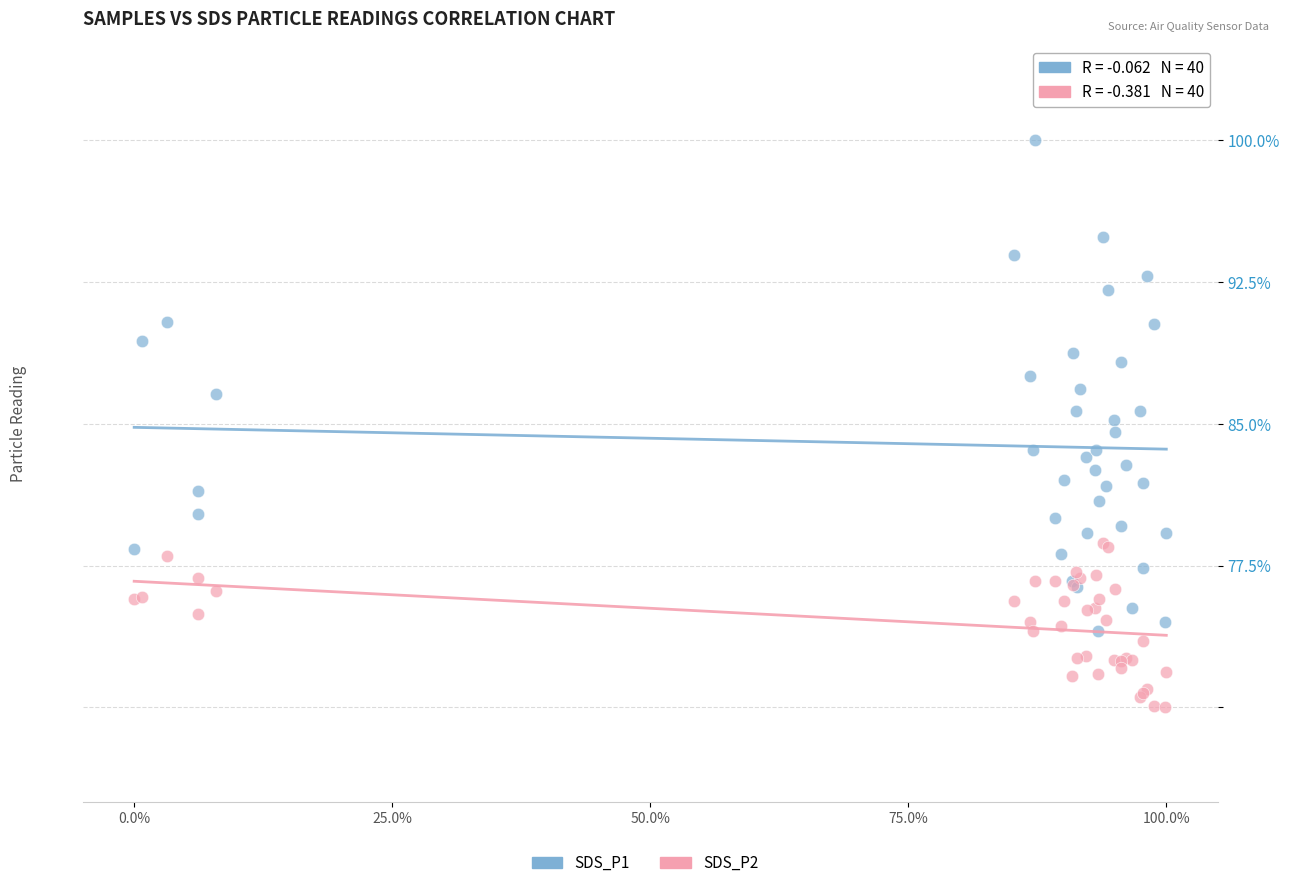

Which series contains the lowest Y value?

SDS_P2